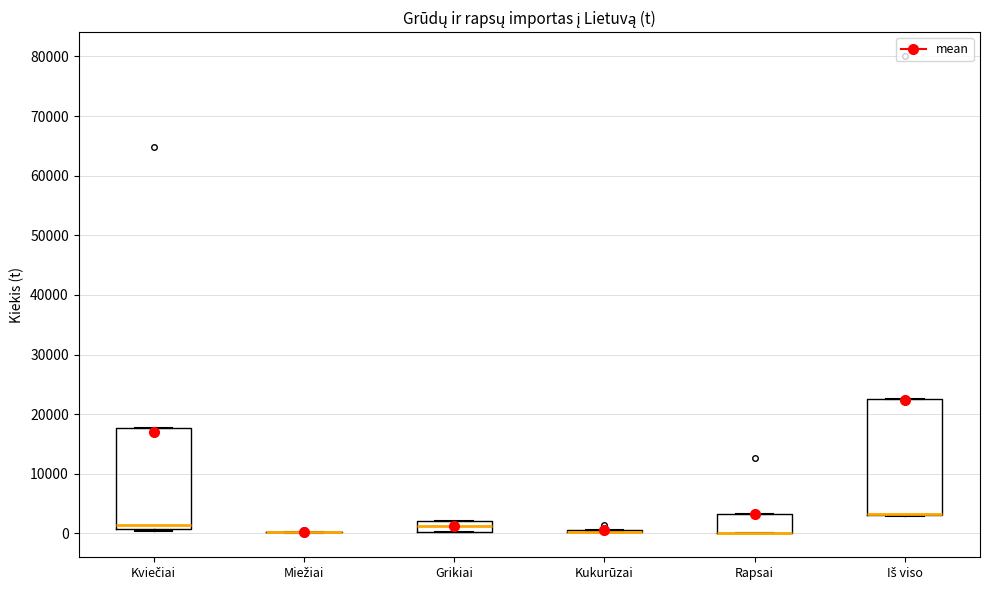

Comparing the boxes themselves (not the whiskers), which one is the tallest?

Iš viso